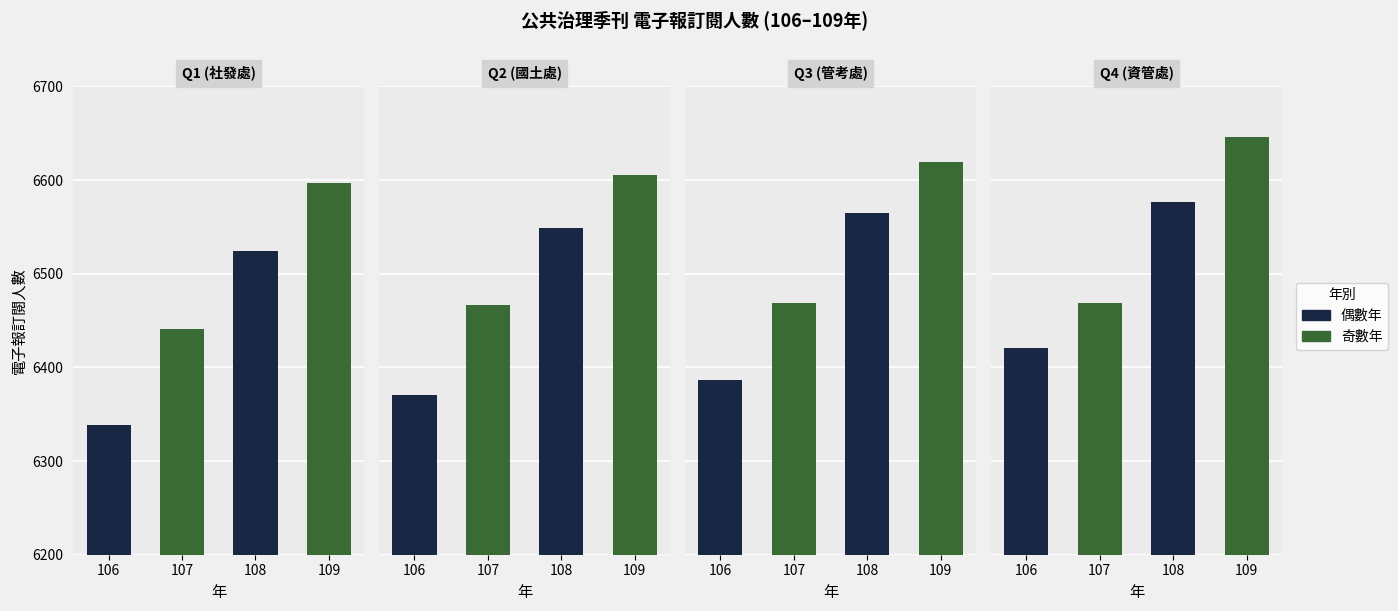

Where does the Q1 series first go above 6524?

109